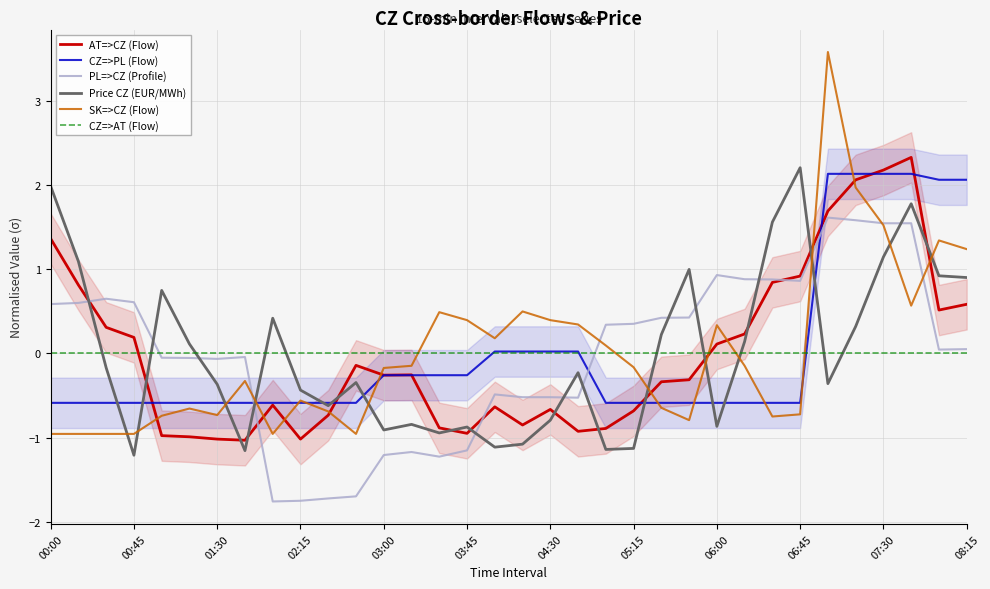

True or false: CZ=>AT (Flow) and AT=>CZ (Flow) cross at least once.

True